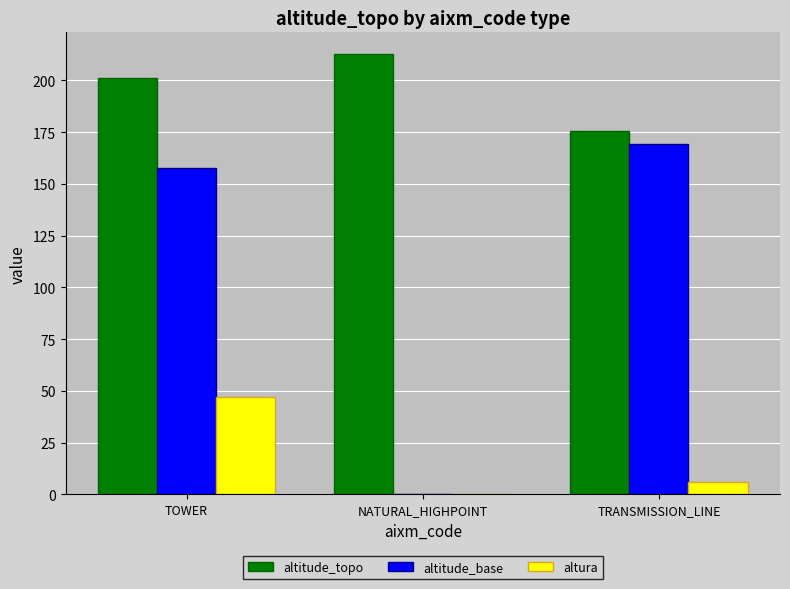

What is the sum of all altitude_topo values?

589.3